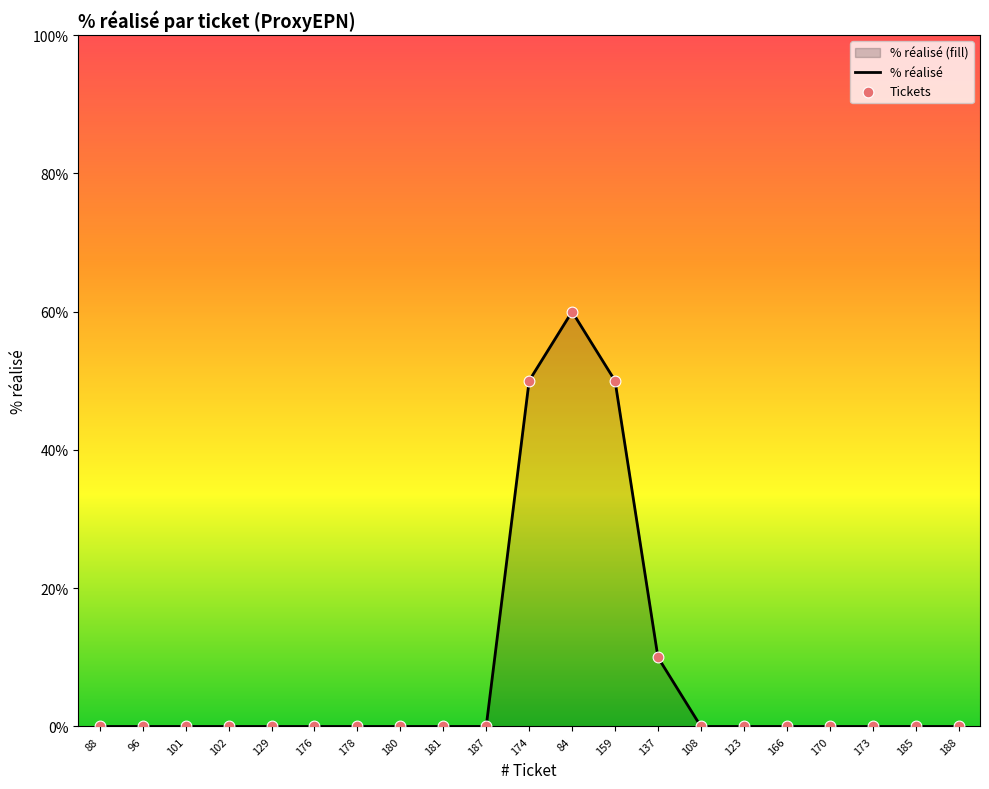

What are all the series names shown in the legend?

% réalisé, Tickets